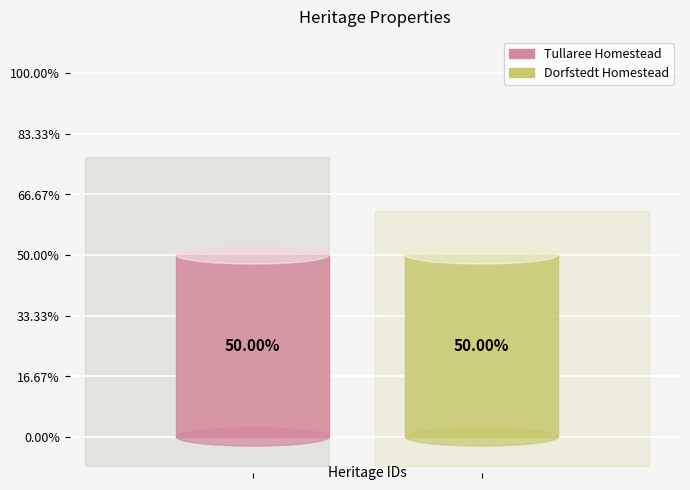

Which slice is the largest?

Dorfstedt Homestead